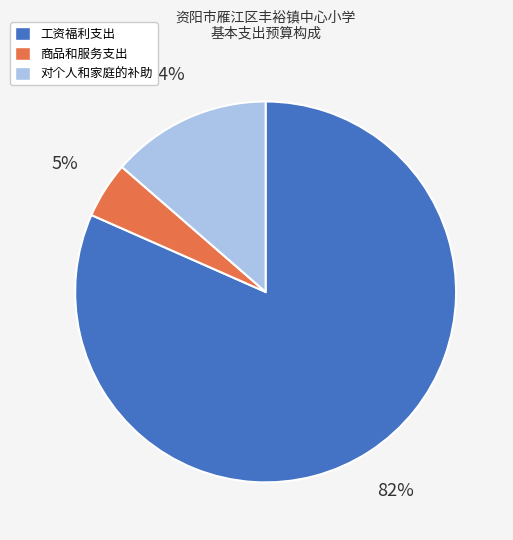

Is 对个人和家庭的补助 the majority of the pie?

No